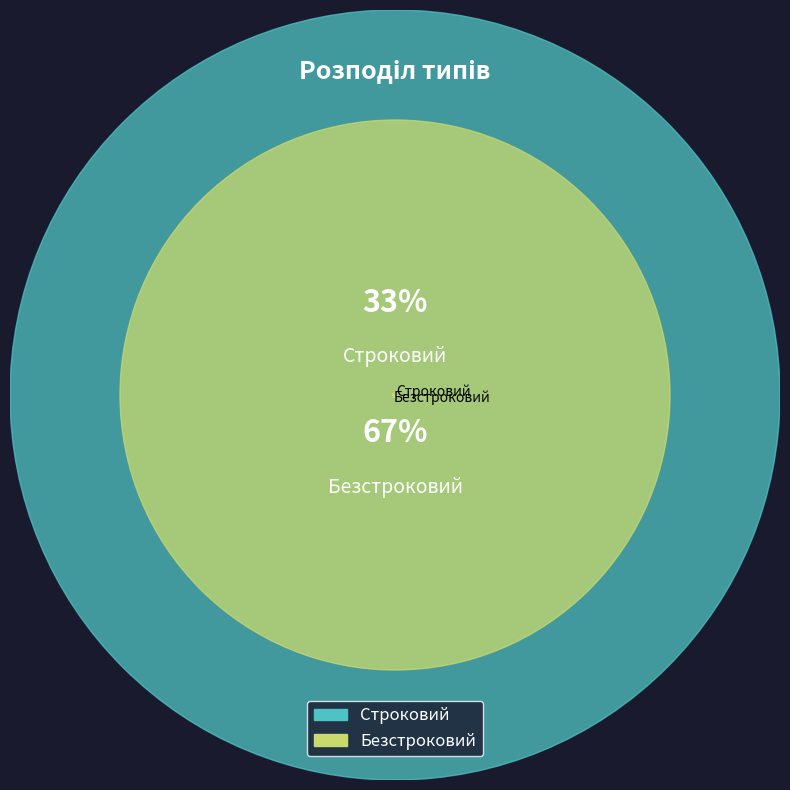

To the nearest percent, what portion does Безстроковий represent?

67%